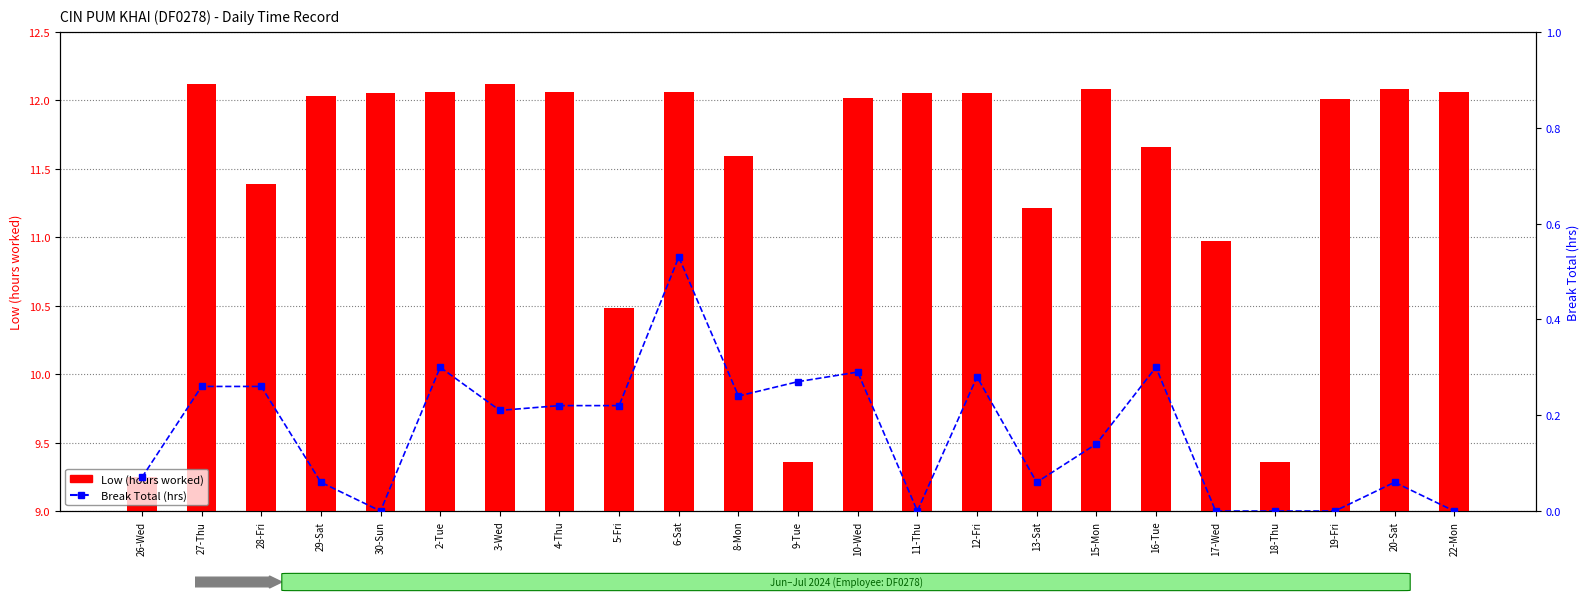

Rank the series by their average value, from highest to lowest.

Low (hours worked), Break Total (hrs)